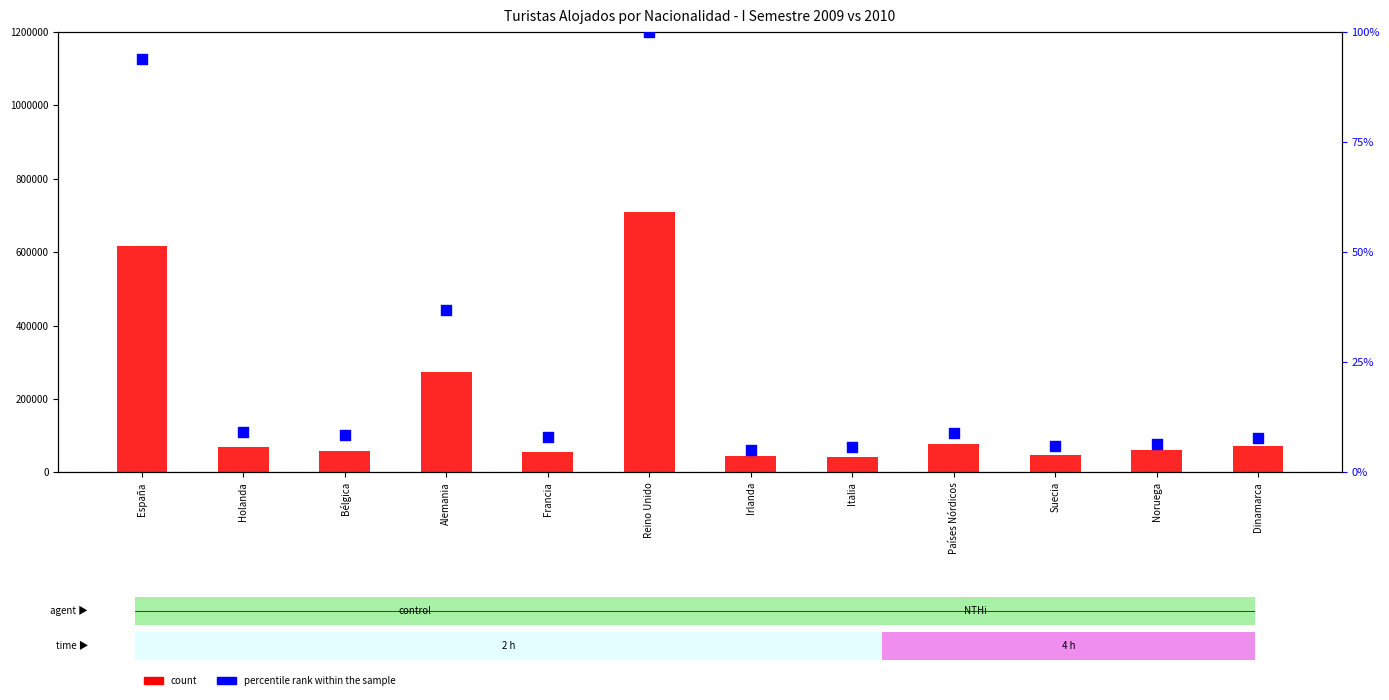

At how many categories does at least one series exceed 142471?

3